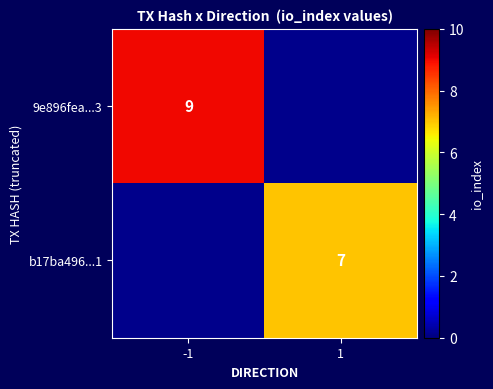

True or false: b17ba496...1 has a value of 10.4 at 1.

False